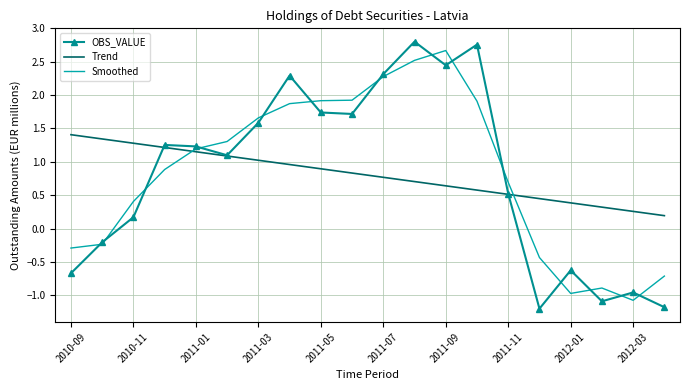

What are all the series names shown in the legend?

OBS_VALUE, Trend, Smoothed